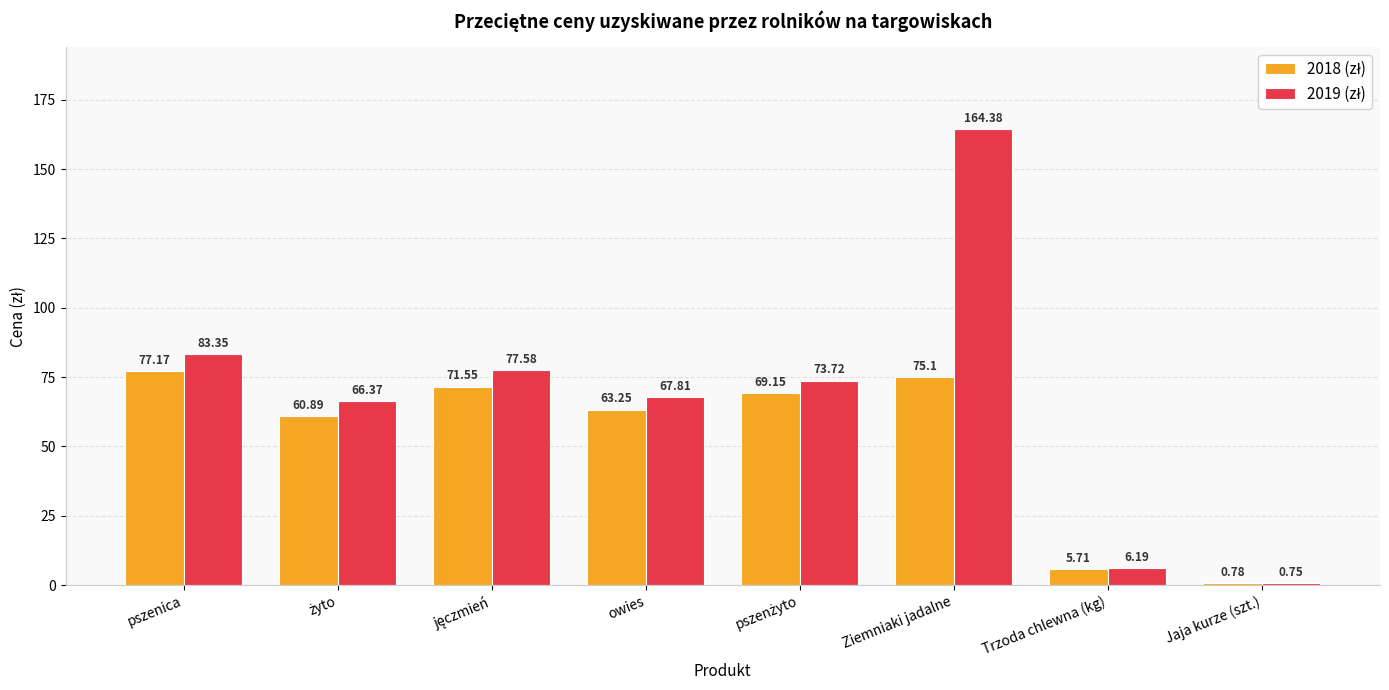

At which category does the chart reach its minimum across all series?

Jaja kurze (szt.)